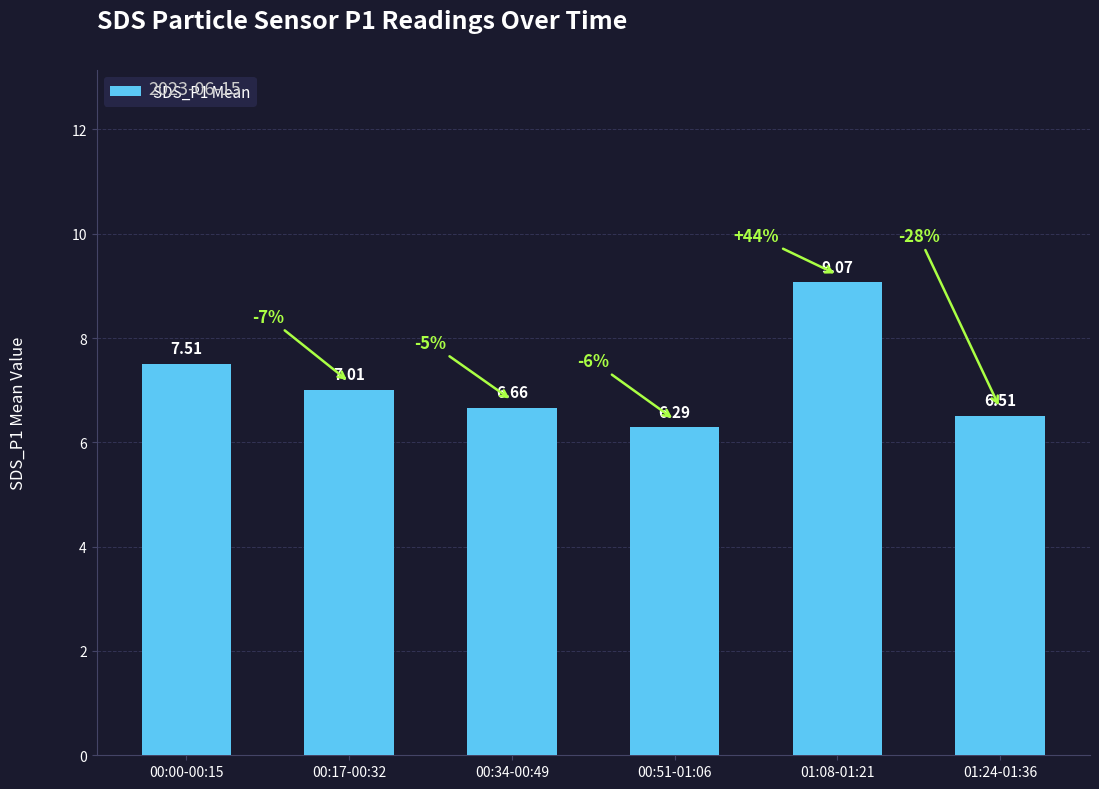

List the labels in order of value, smallest first.

00:51-01:06, 01:24-01:36, 00:34-00:49, 00:17-00:32, 00:00-00:15, 01:08-01:21